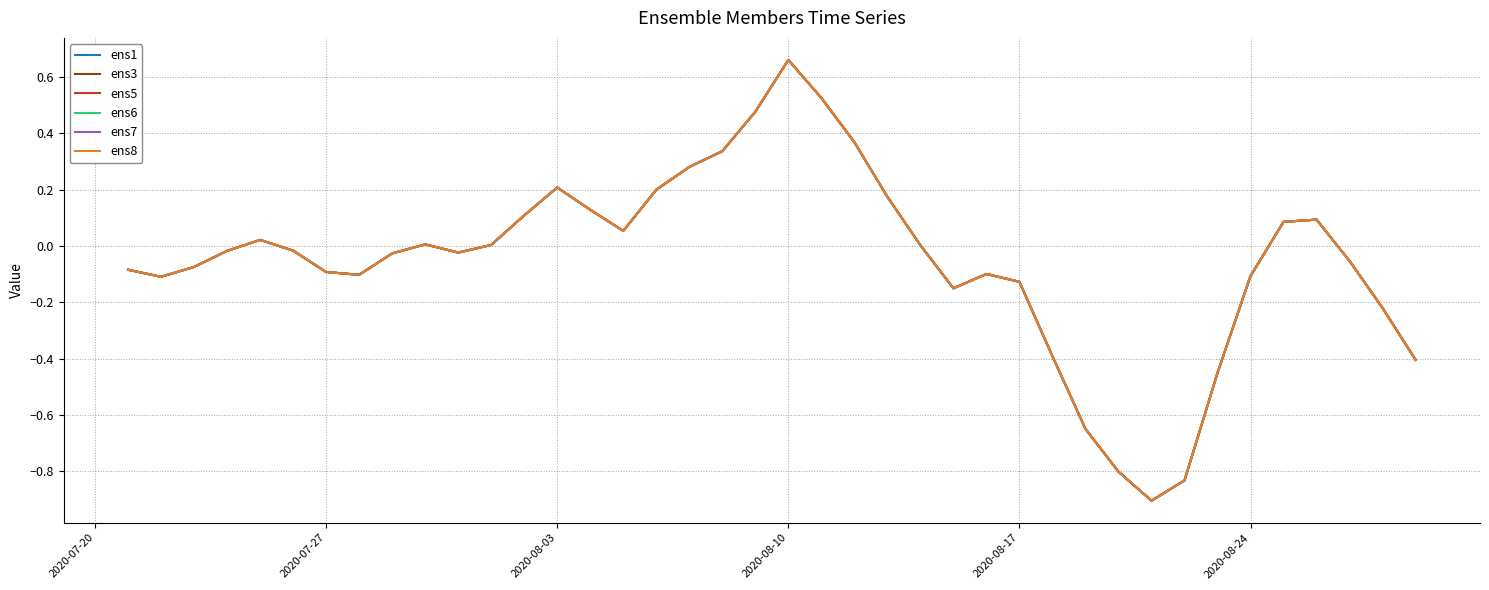

At how many categories does at least one series exceed 0?

18